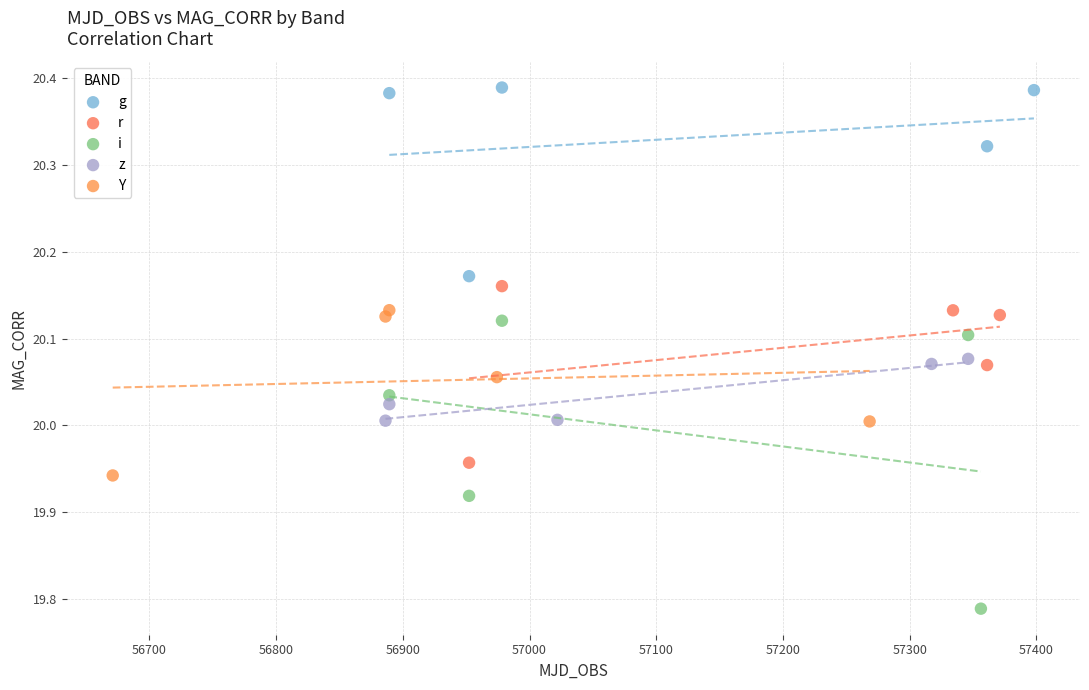

Which series contains the lowest Y value?

i